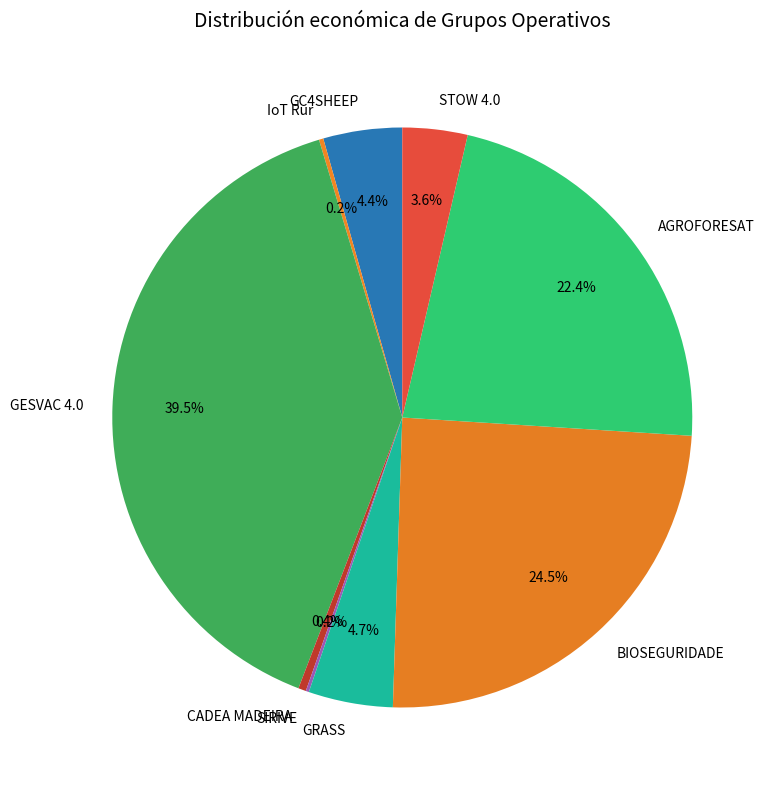

Between CADEA MADEIRA and AGROFORESAT, which is larger?

AGROFORESAT